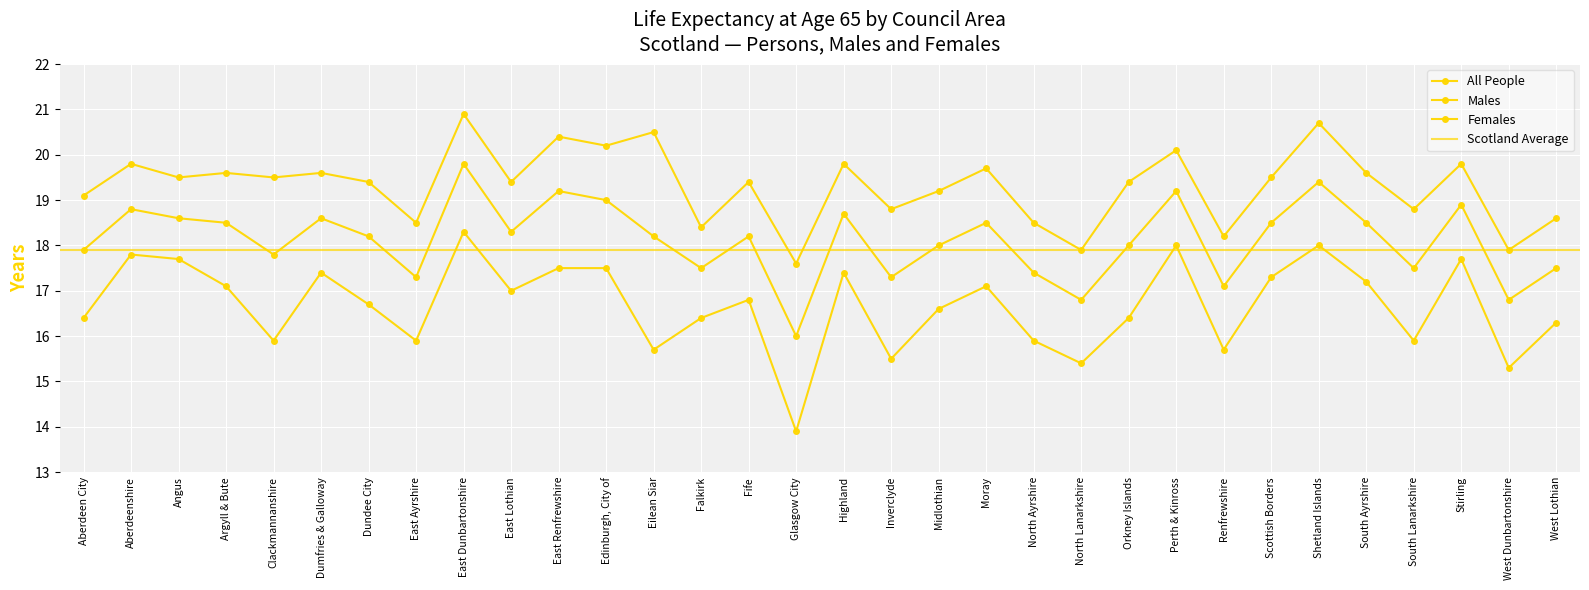

True or false: All People has a value of 18.2 at Fife.

True